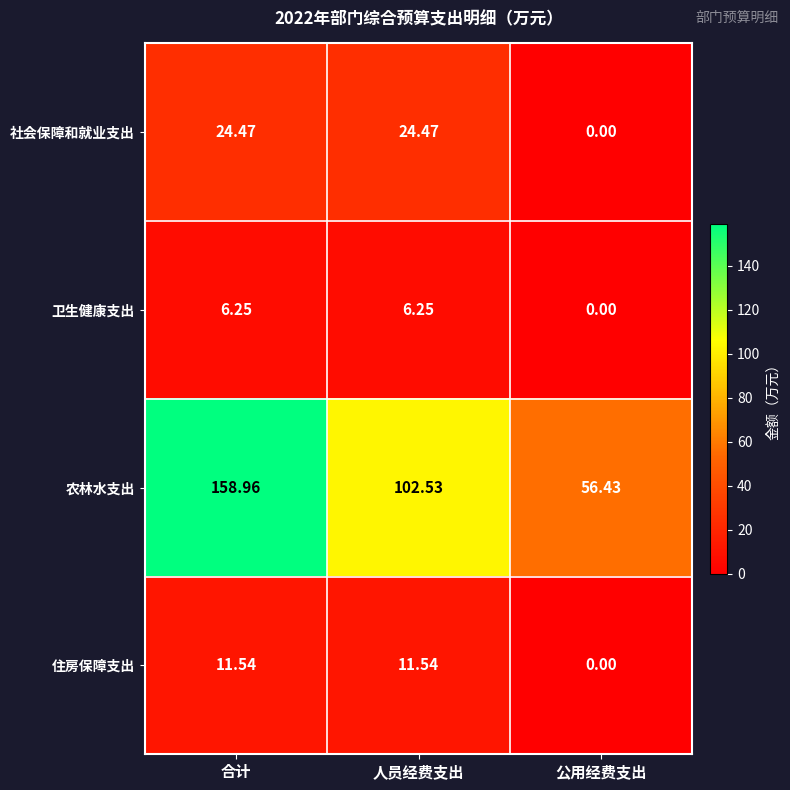

Which series has the largest total across all categories?

农林水支出